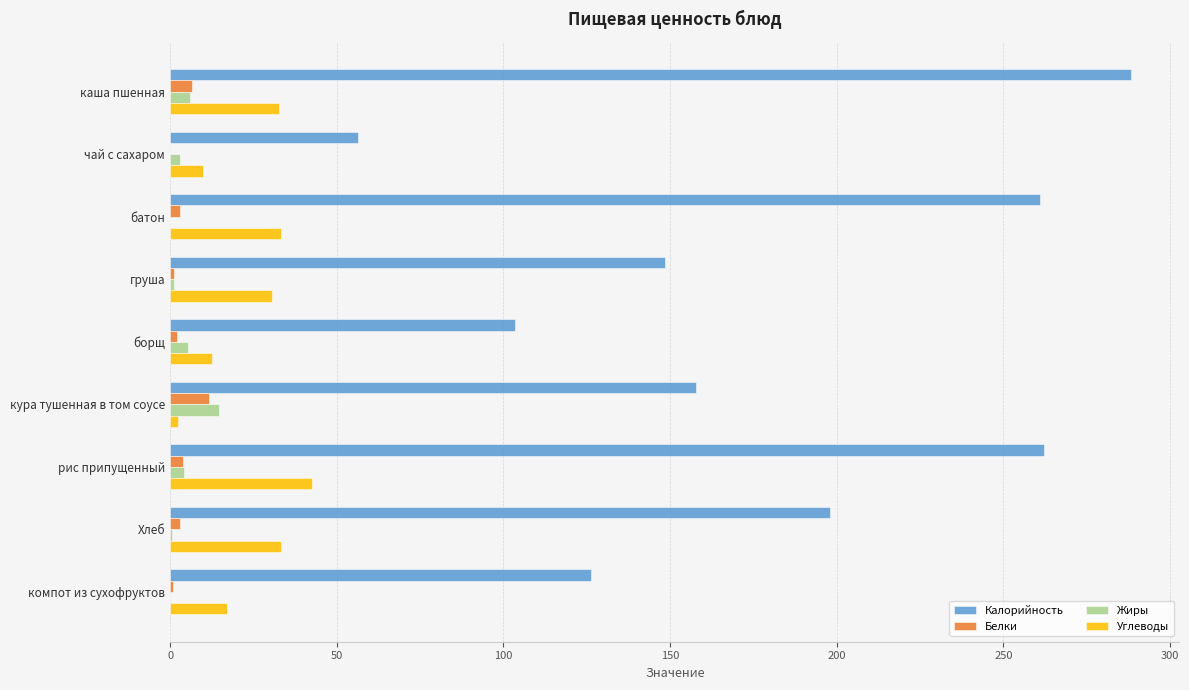

What is the sum of all Калорийность values?

1601.9